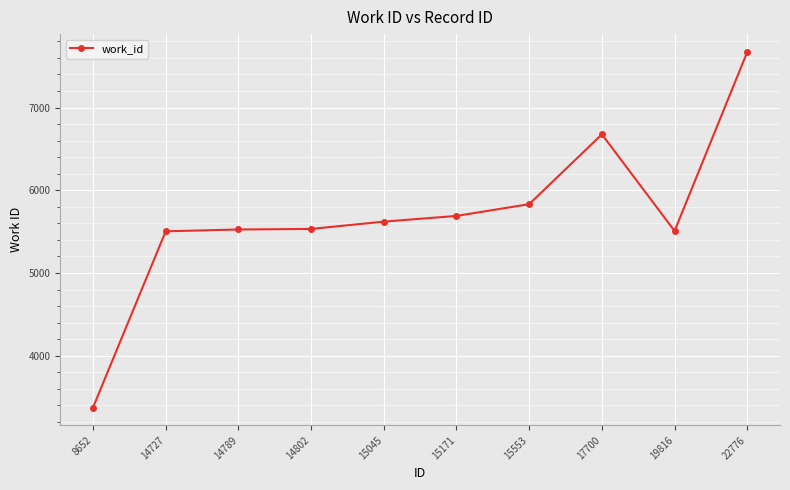

Is this an area chart (filled region under the line)?

No